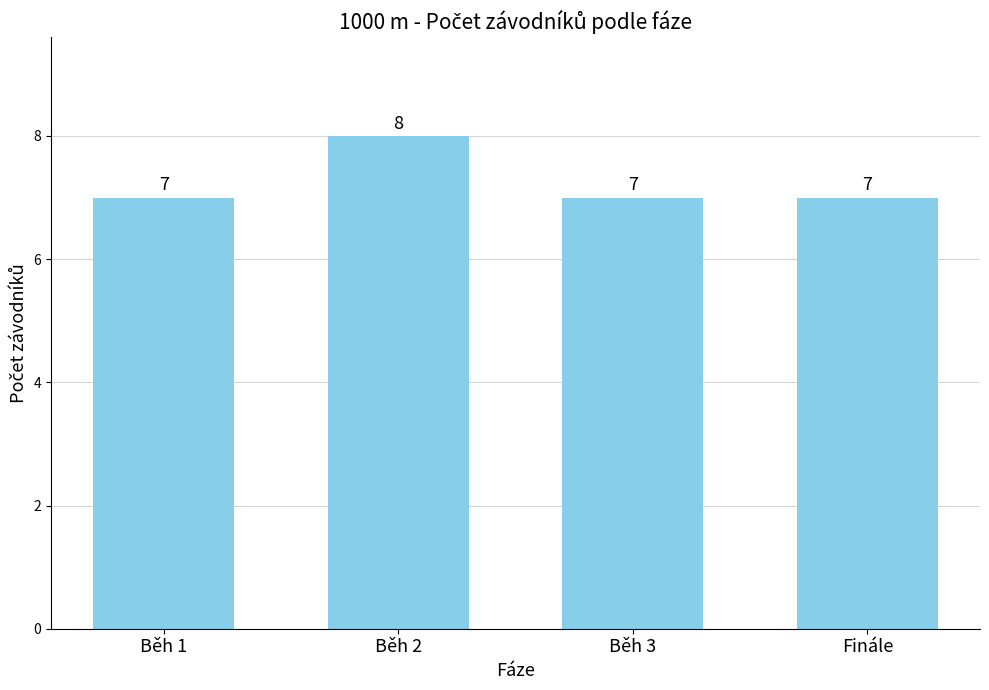

What is the change in value from Běh 2 to Běh 3?

-1